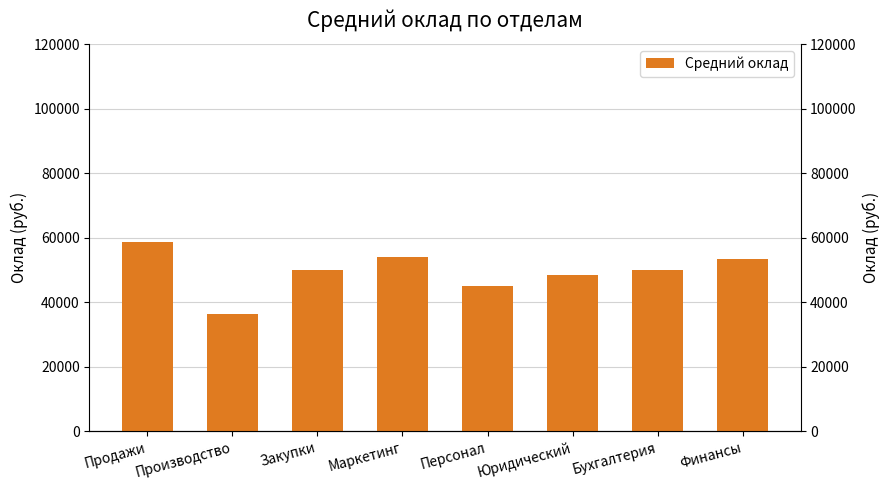

What is the value of the 7th bar from the left?

50000